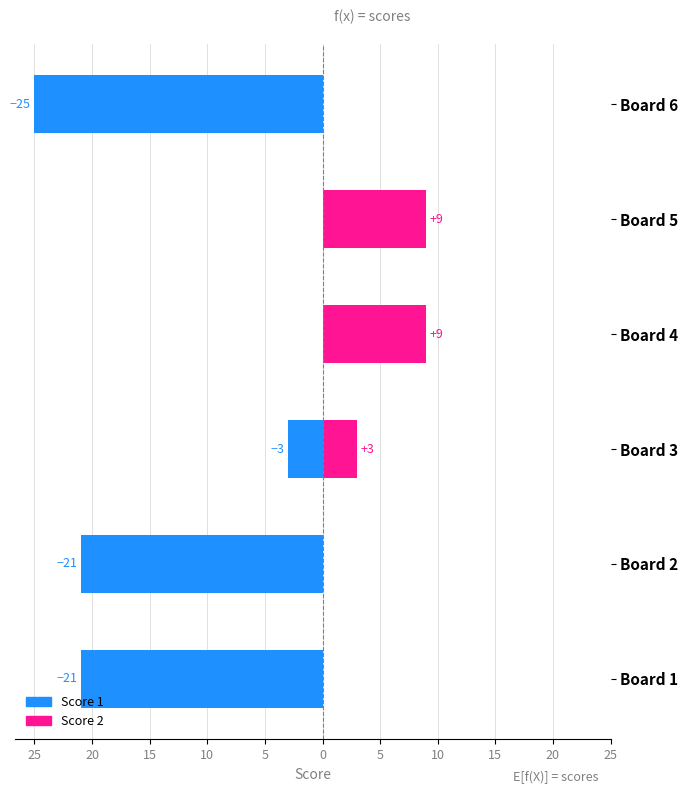

Which series changed the most between Board 1 and Board 5?

Score 1